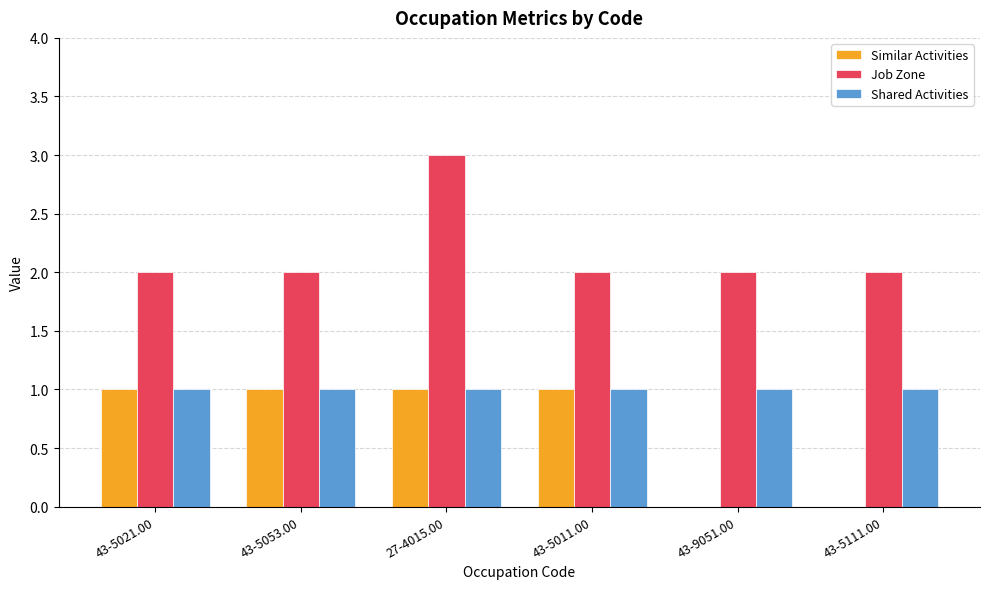

What is the highest value of the Job Zone series?

3